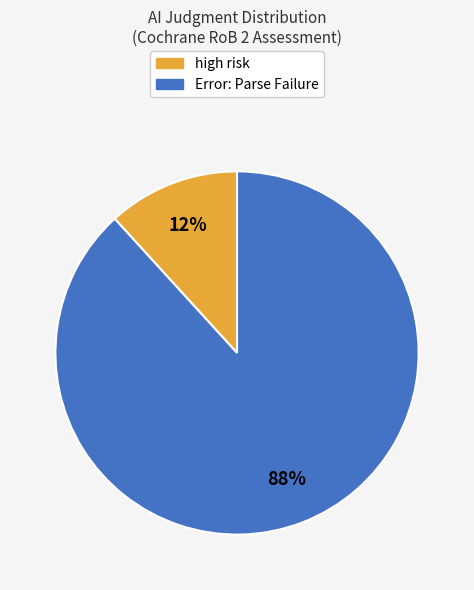

Between high risk and Error: Parse Failure, which is larger?

Error: Parse Failure